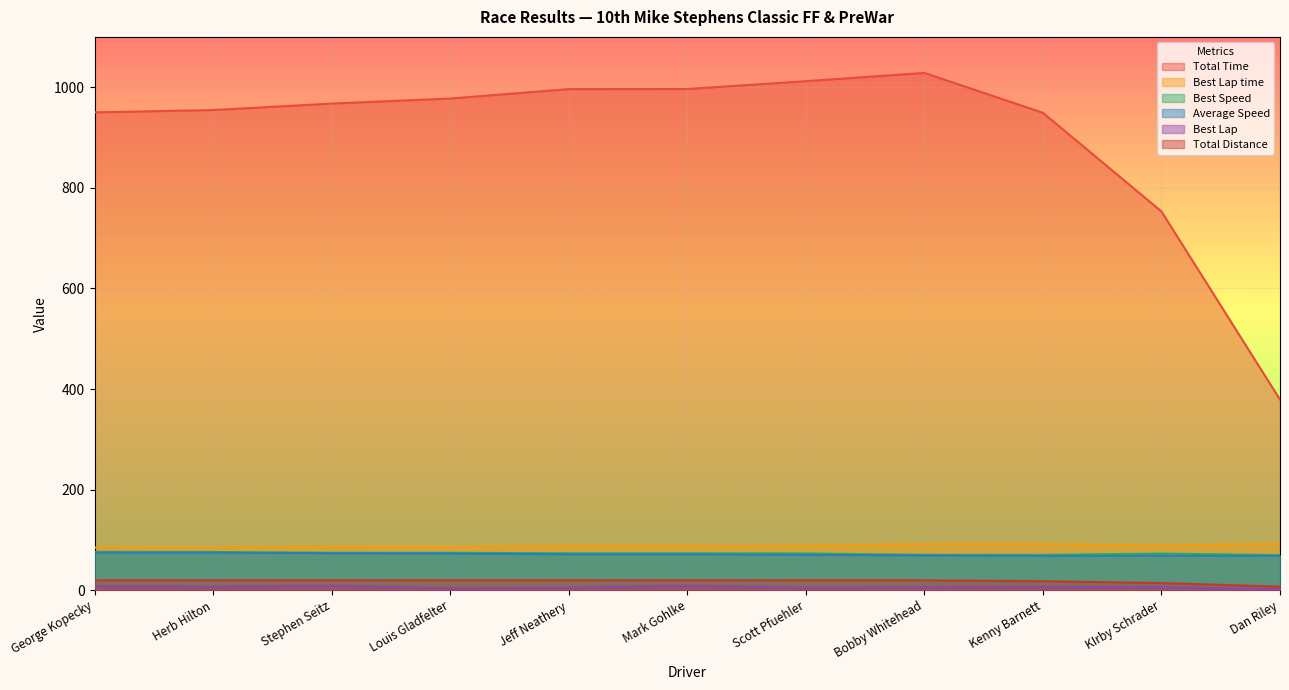

What is the sum of the Total Distance values at Stephen Seitz and Dan Riley?

27.0